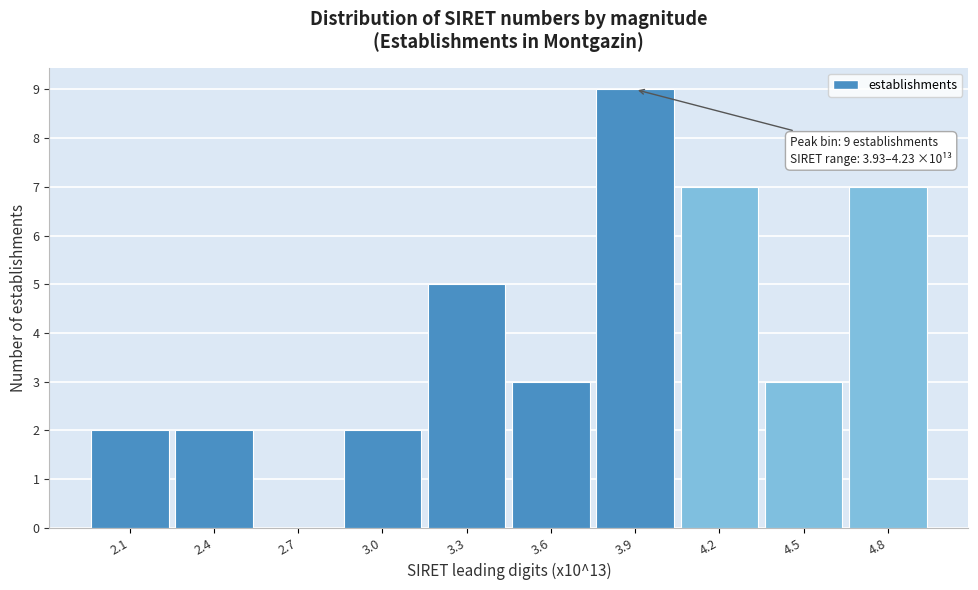

Reading right to left, list all the values displayed in this chart.

4.8=7	4.5=3	4.2=7	3.9=9	3.6=3	3.3=5	3.0=2	2.7=0	2.4=2	2.1=2